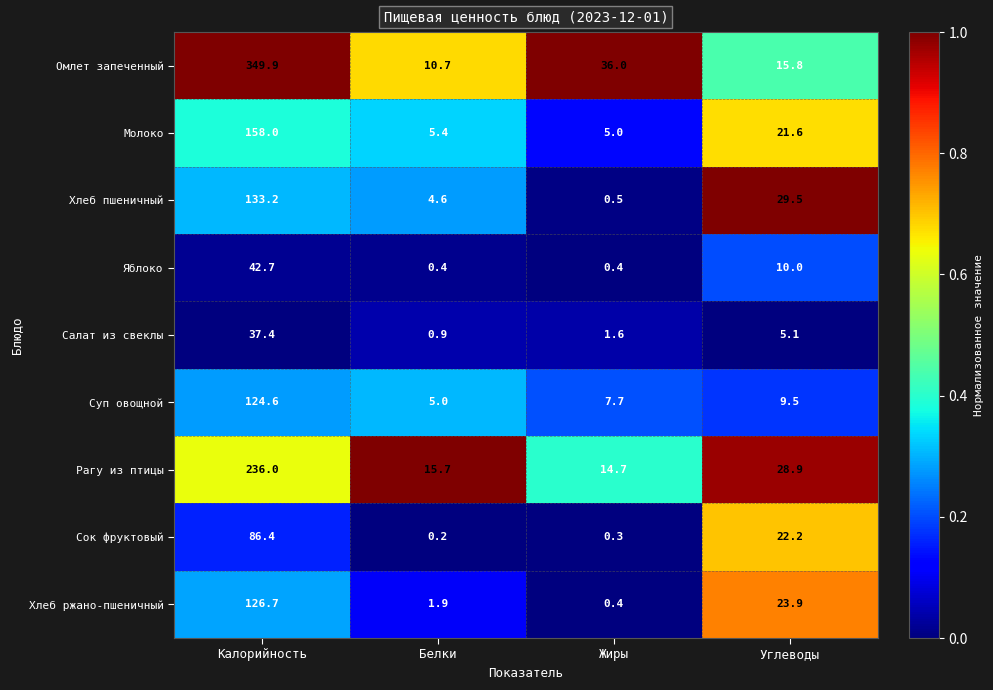

At Белки, list the series in order from smallest to largest.

Сок фруктовый, Яблоко, Салат из свеклы, Хлеб ржано-пшеничный, Хлеб пшеничный, Суп овощной, Молоко, Омлет запеченный, Рагу из птицы